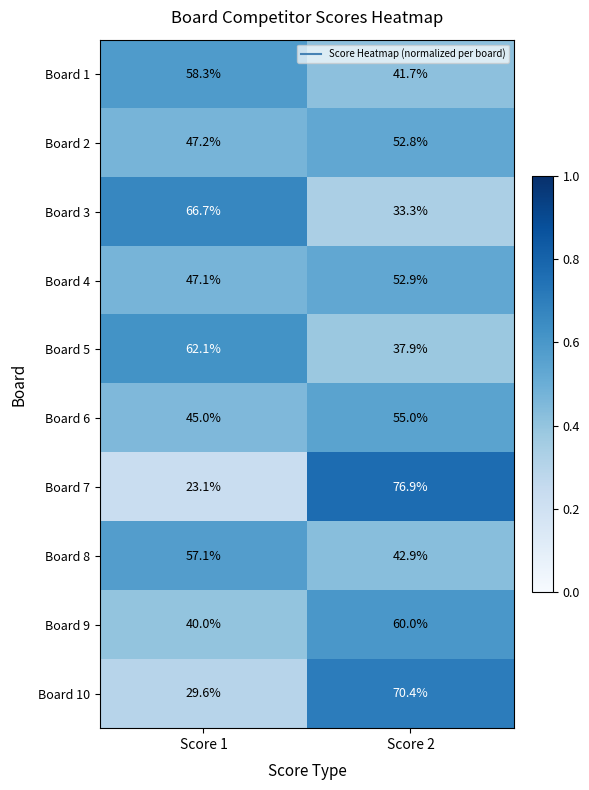

Which label corresponds to the smallest value in the chart?

Score 1